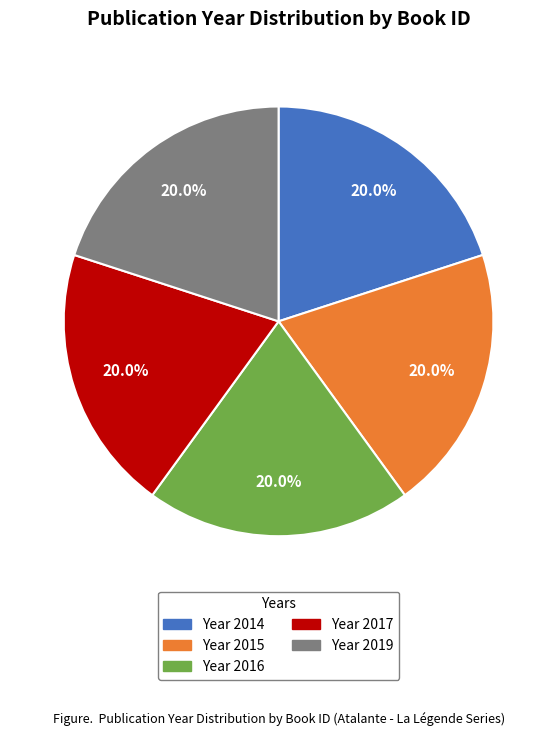

Is there any slice that represents more than half of the pie?

No